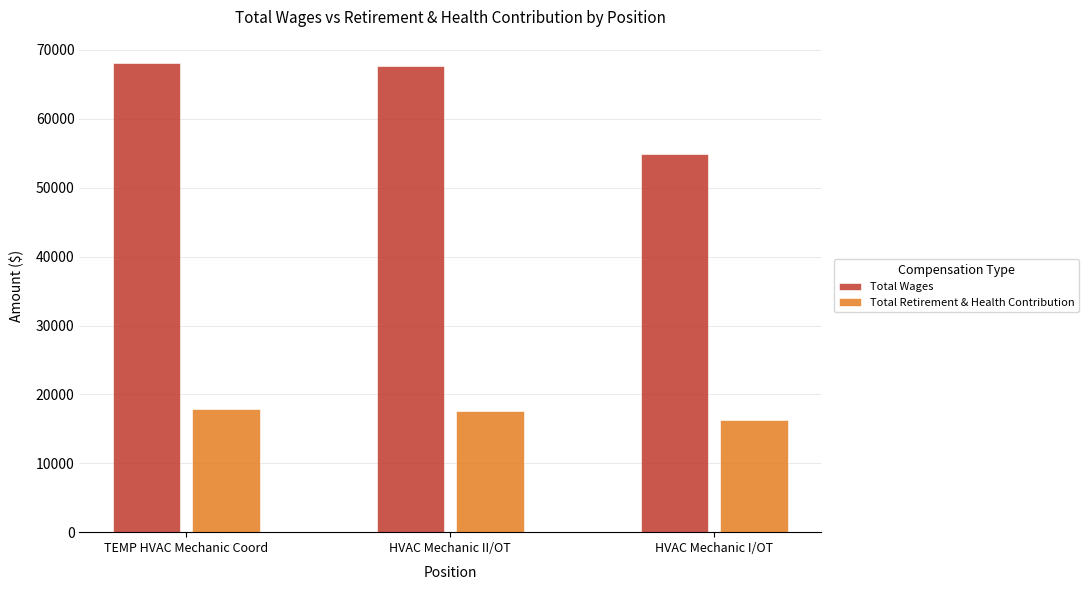

Rank the series by their maximum value, from lowest to highest.

Total Retirement & Health Contribution, Total Wages